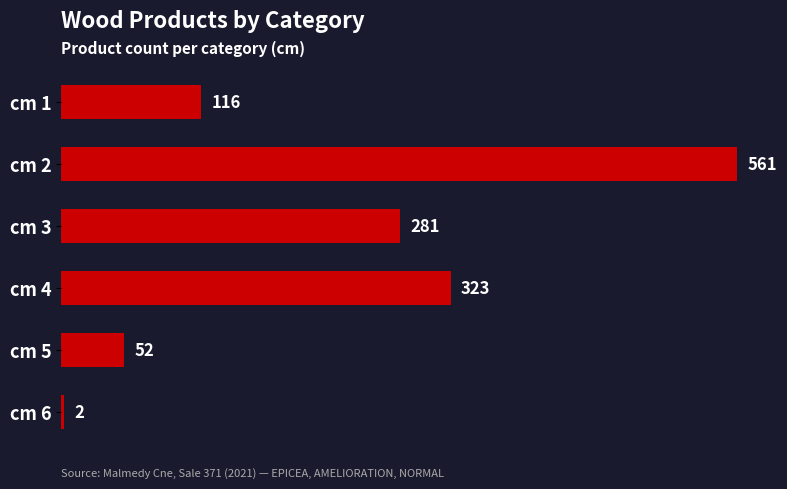

How many series are shown in this chart?

1